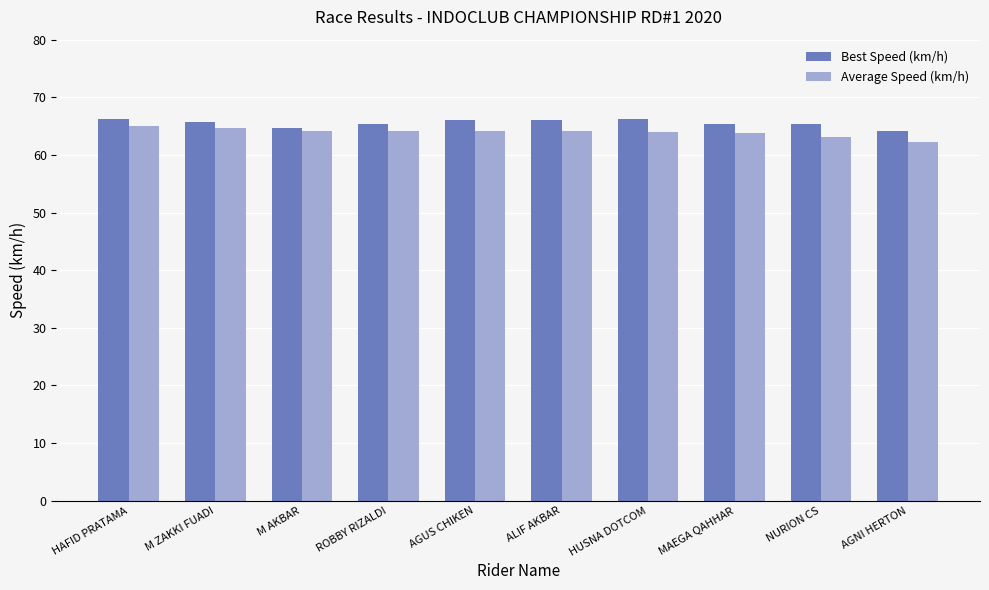

What is the smallest value displayed?

62.2